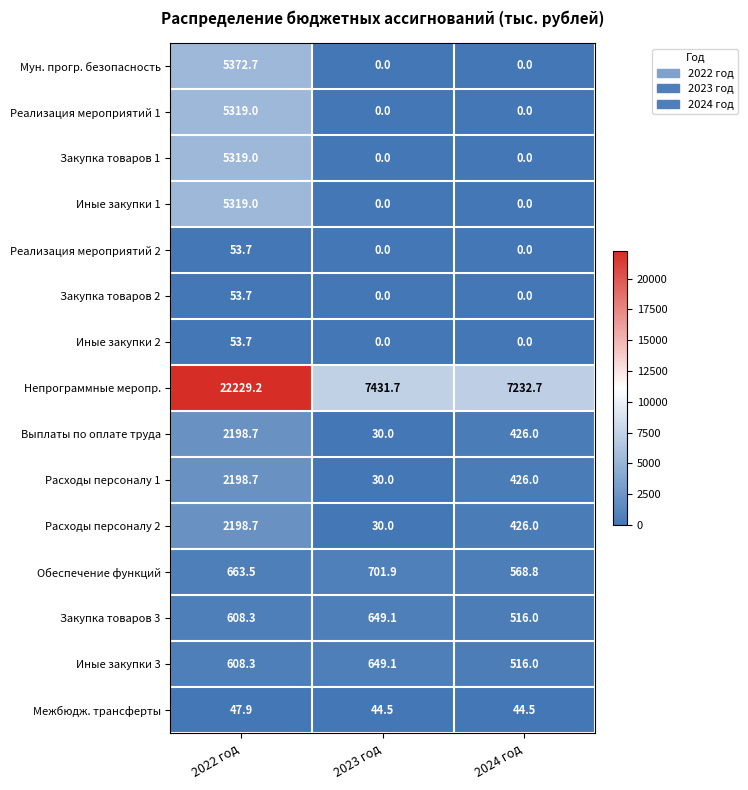

Which series has the largest total across all categories?

Непрограммные меропр.